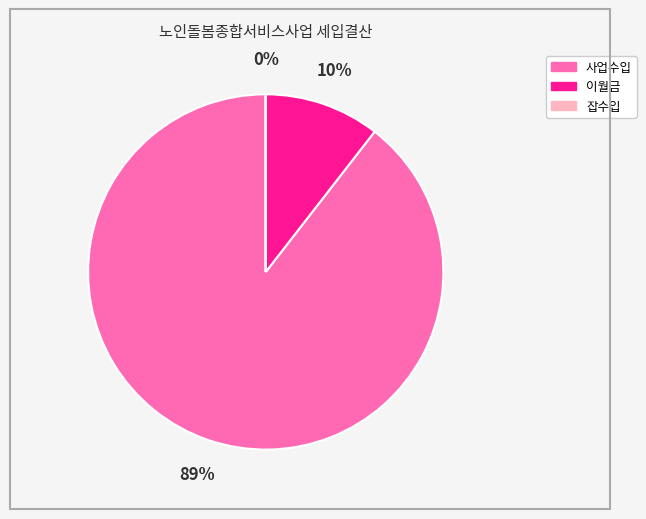

What is the majority slice?

사업수입